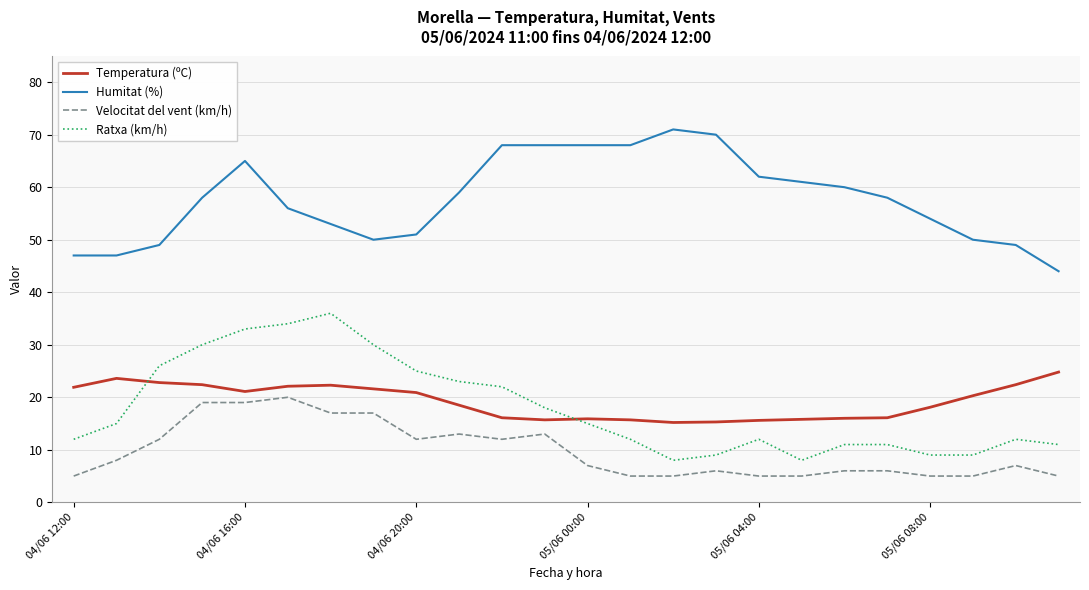

What is the difference between the maximum and minimum values in the Humitat (%) series?

27.0